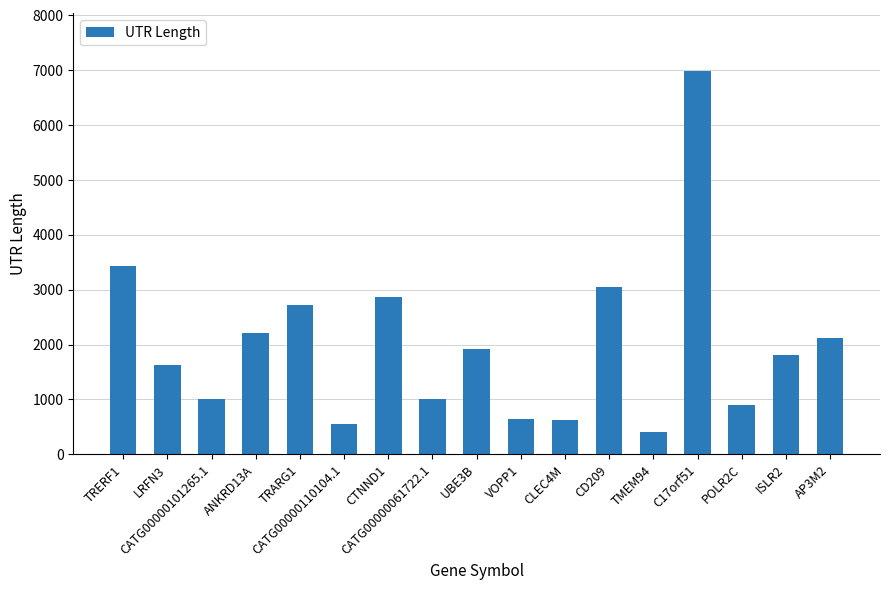

What is the greatest value displayed?

6990